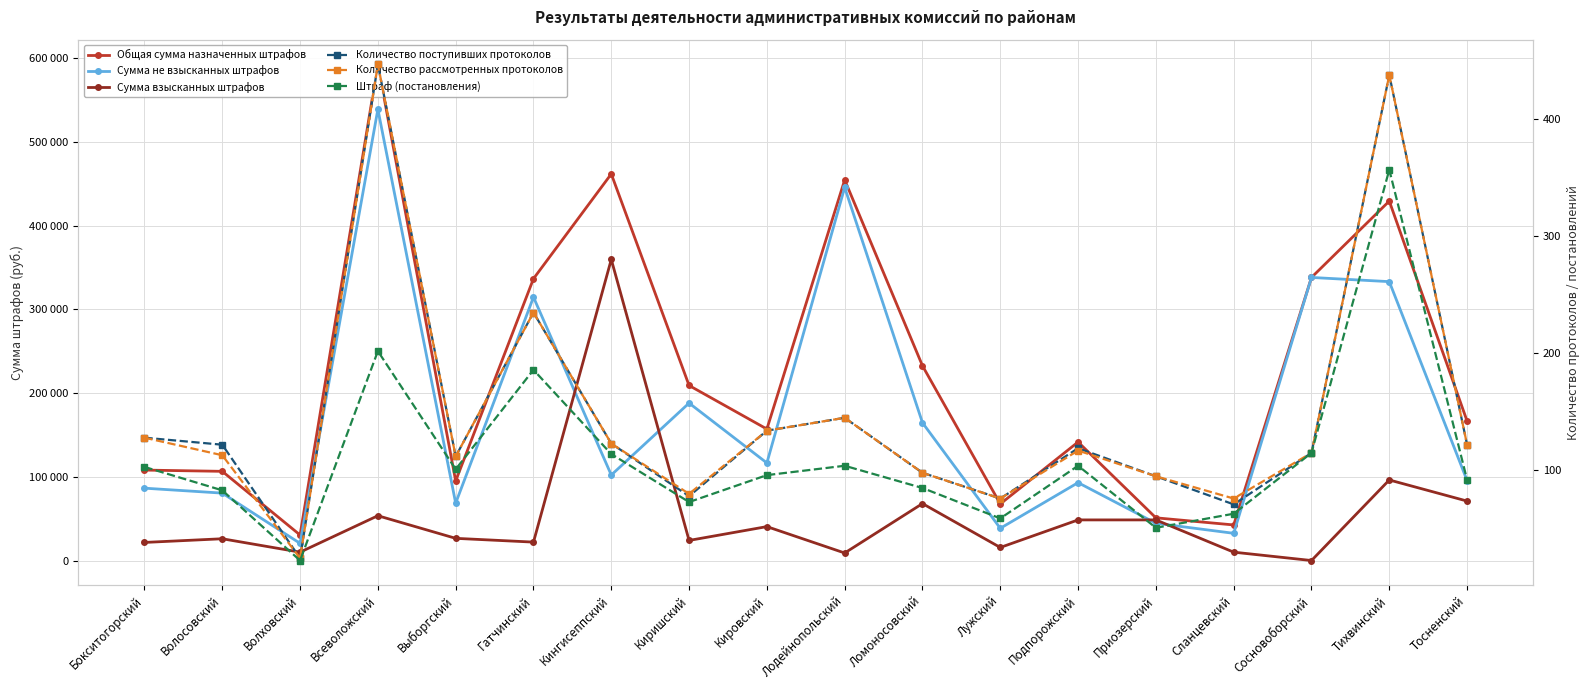

What is the total value across all series at Гатчинский?

673656